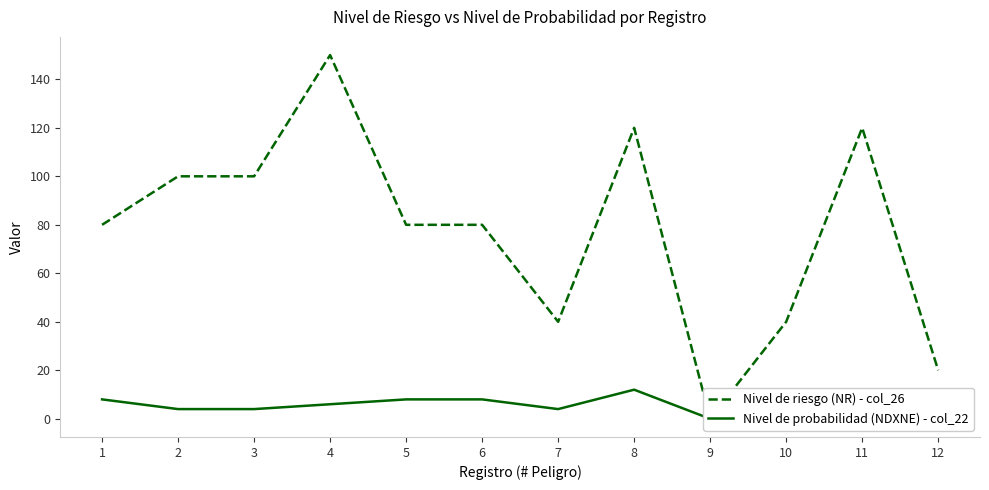

The Nivel de probabilidad (NDXNE) - col_22 series shows 6 at 4. True or false?

True